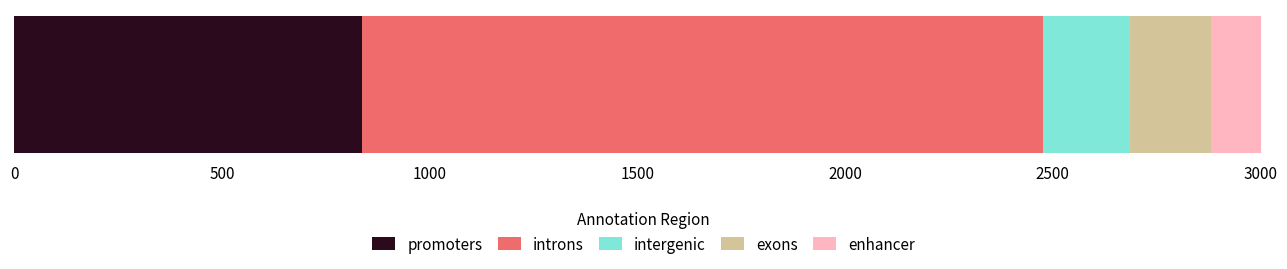

What is the highest value of the promoters series?

837